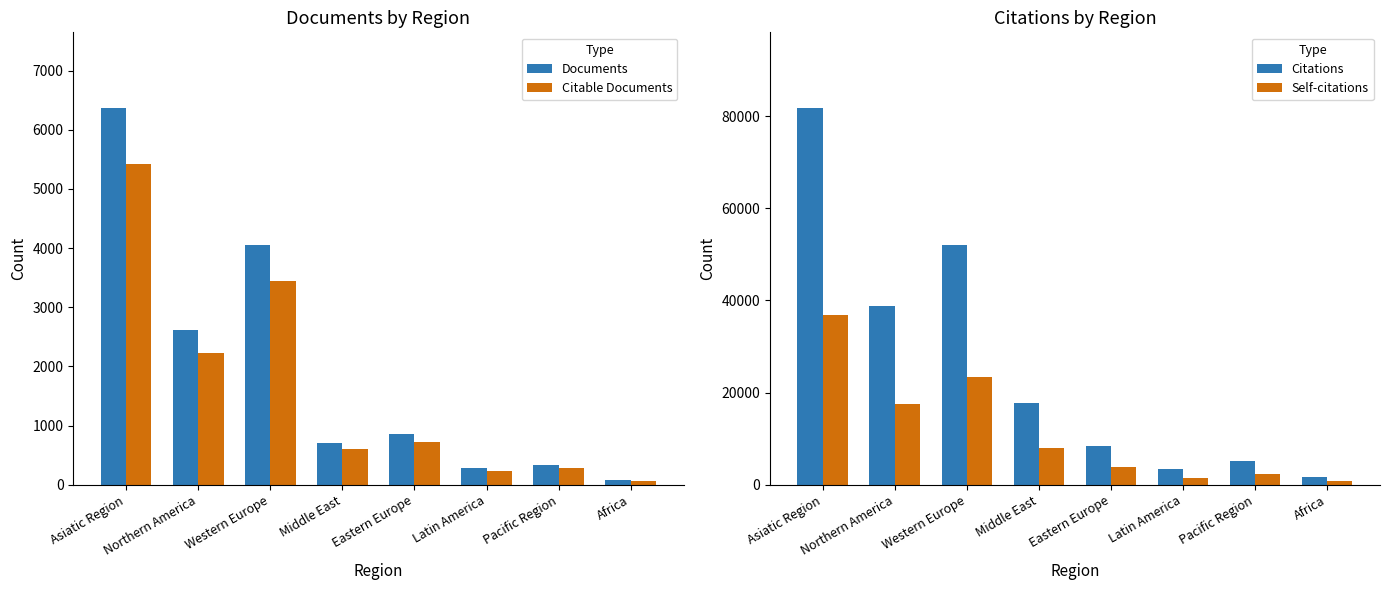

List the labels in order of Self-citations value, smallest first.

Africa, Latin America, Pacific Region, Eastern Europe, Middle East, Northern America, Western Europe, Asiatic Region